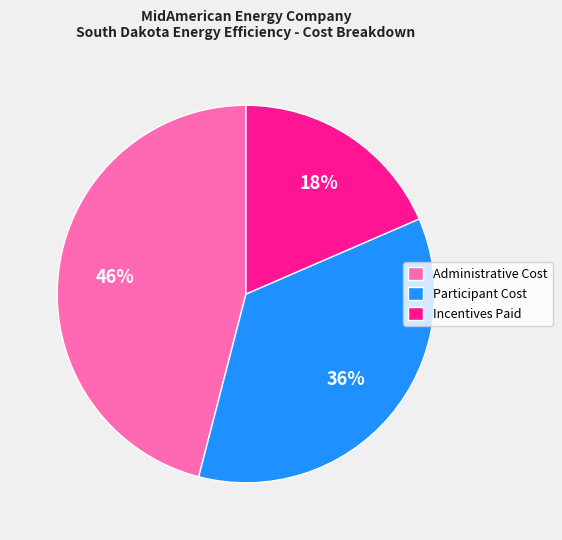

How many slices are in this pie chart?

3